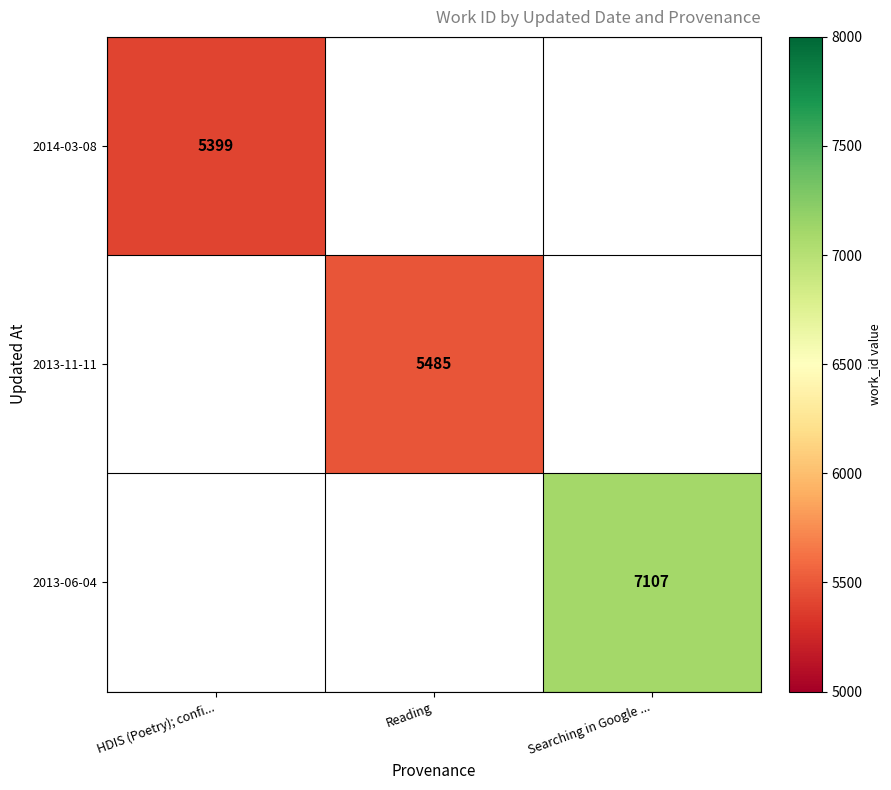

How many data points does each series have?

3